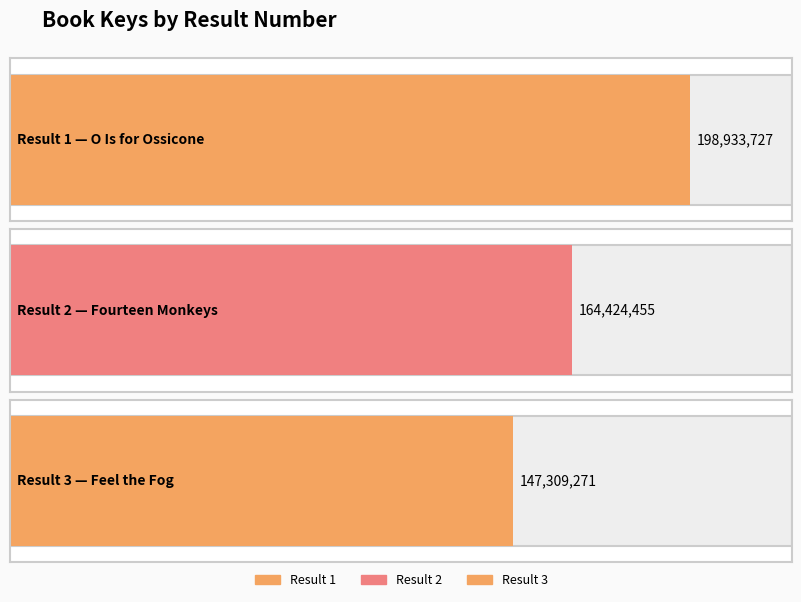

What is the greatest value displayed?

198933727